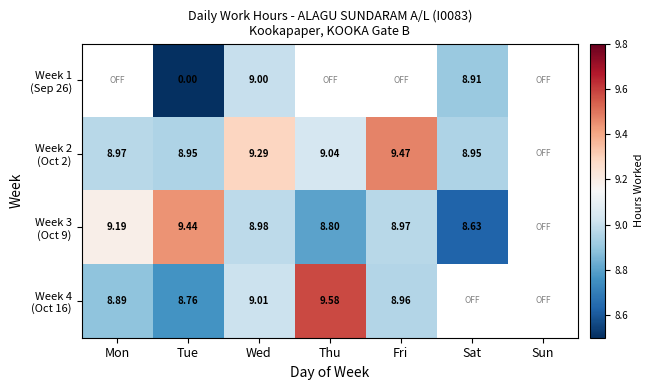

Is it true that Week 3 (Oct 9) equals 3.0 at Tue?

False